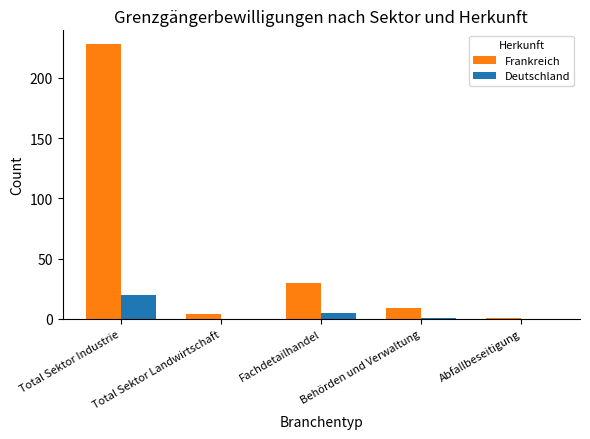

Count the number of categories in the chart.

5